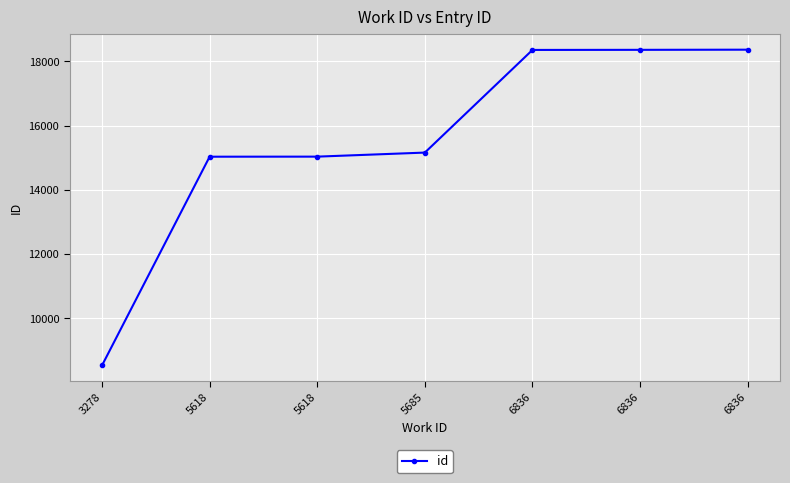

Reading left to right, extract all data points from this chart.

8539	15032	15034	15160	18353	18356	18361